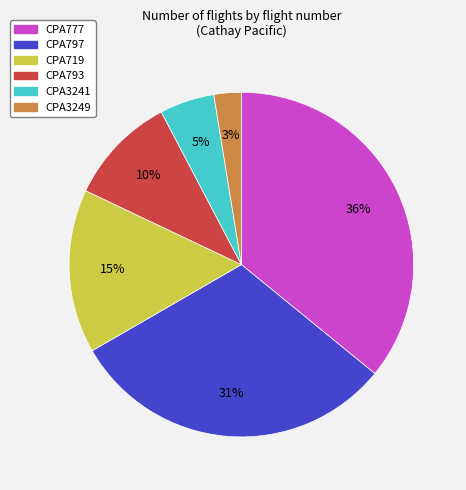

Count the number of slices in the pie.

6